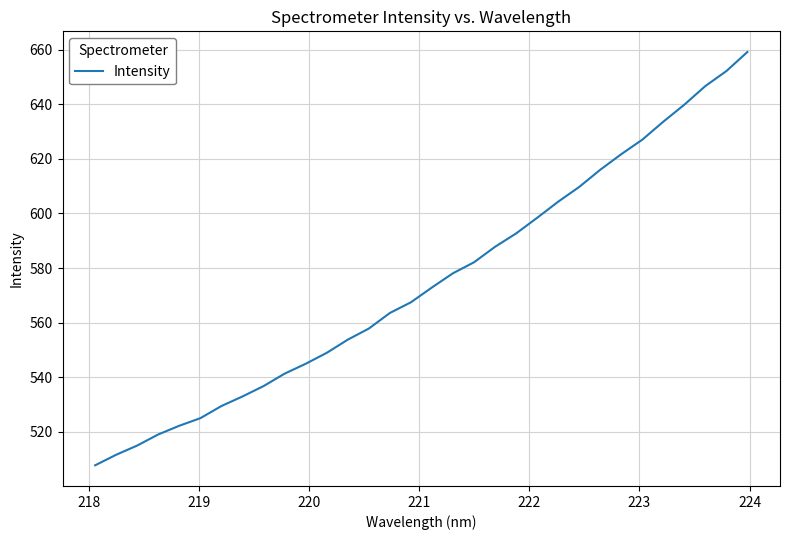

What is the minimum value shown in the chart?

507.7